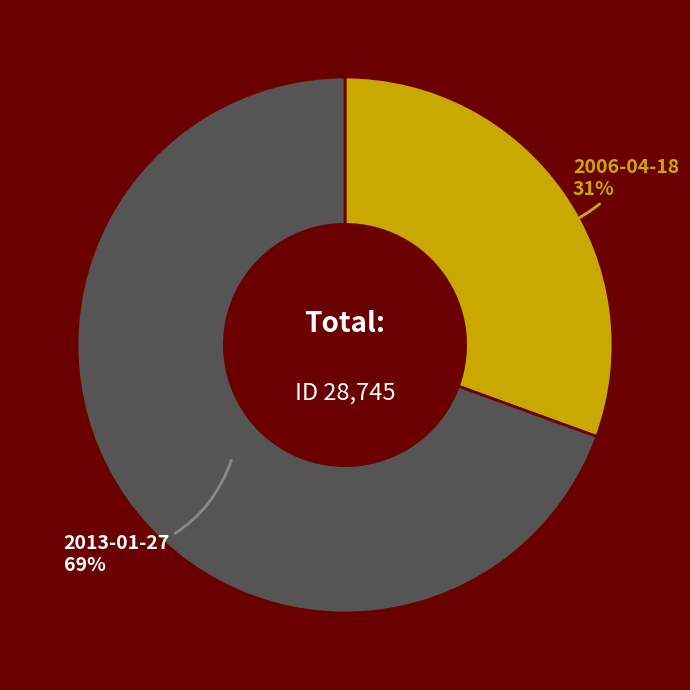

Do 2006-04-18 and 2013-01-27 together represent more than half of the pie?

Yes